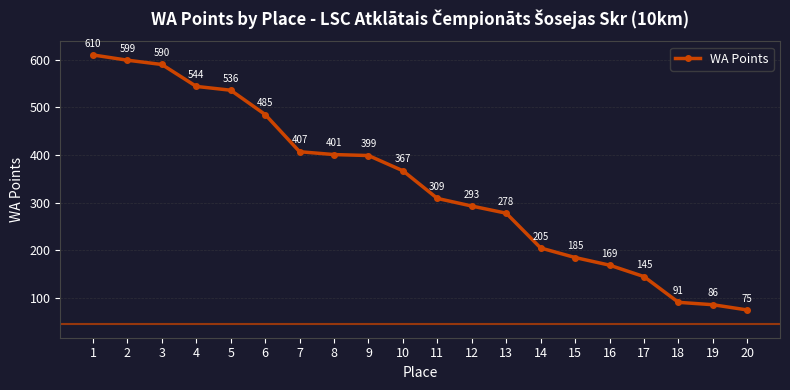

What is the average value?

339